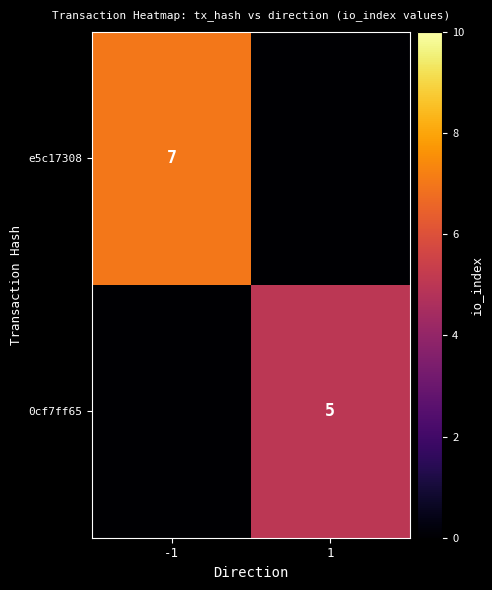

The value of 0cf7ff65 at 1 is 7. True or false?

False